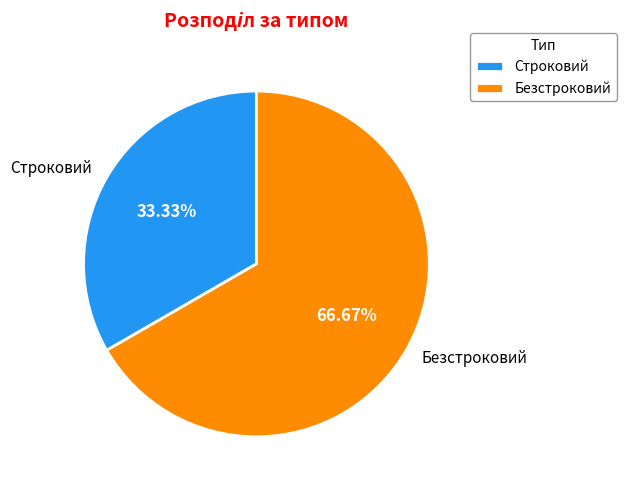

Which category has the biggest portion of the pie?

Безстроковий